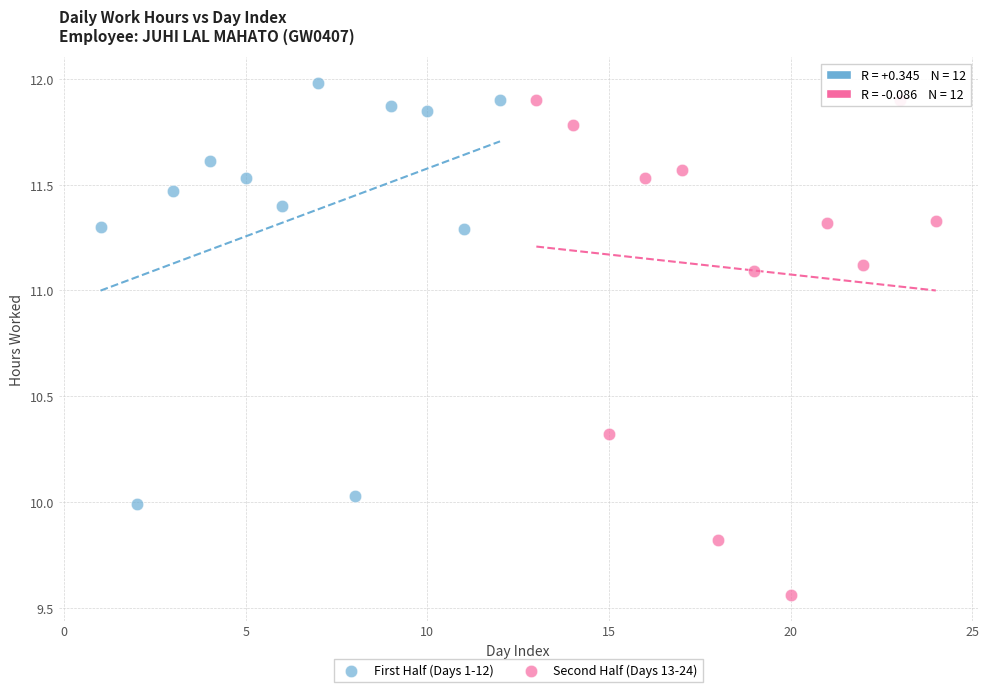

Which series has the widest spread of Y values?

Second Half (Days 13-24)